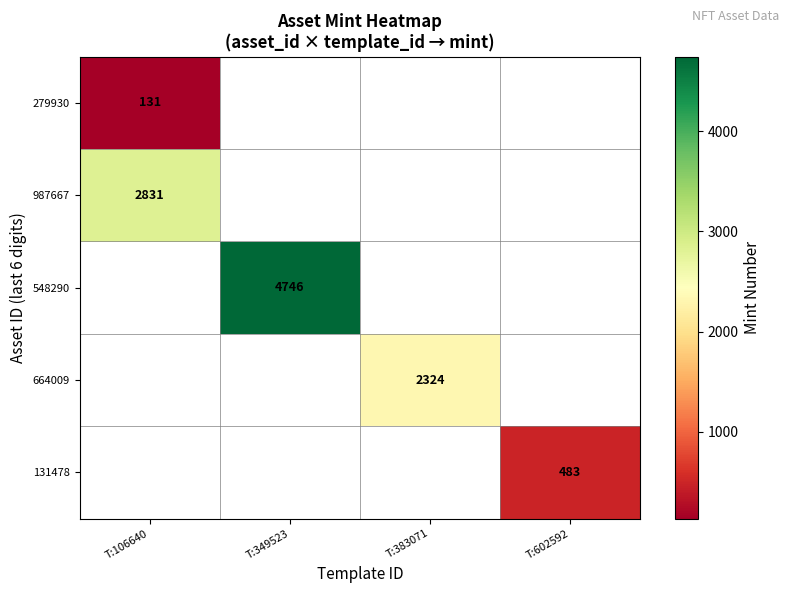

True or false: 987667 has a value of 2831 at T:106640.

True